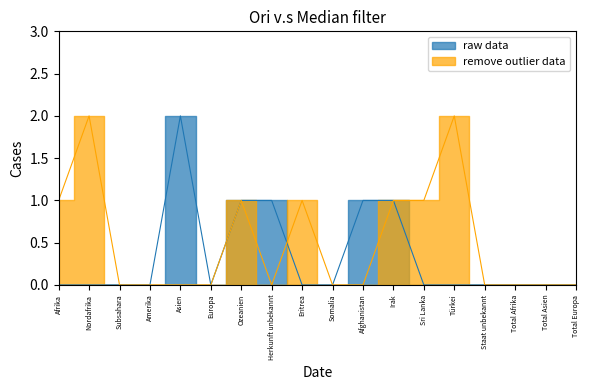

Rank the series by their average value, from highest to lowest.

remove outlier data, raw data